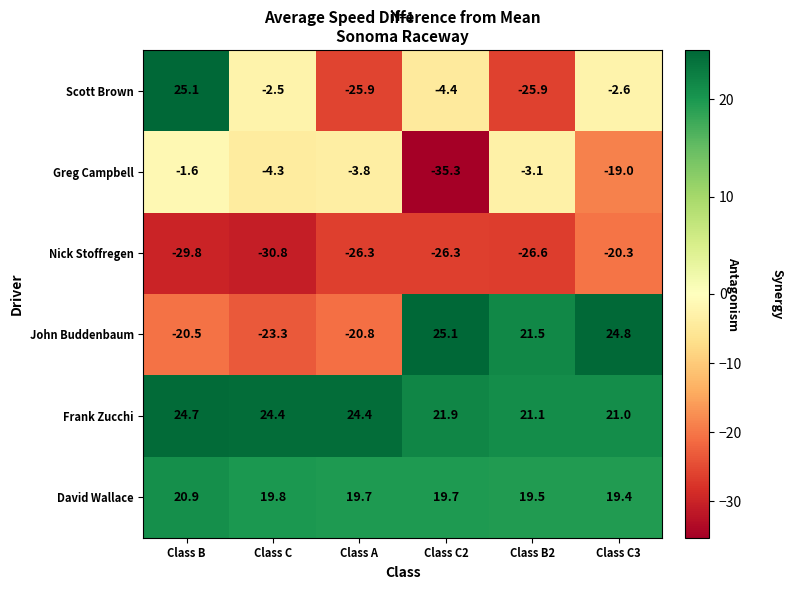

Between Class A and Class B2, which series saw the biggest shift?

John Buddenbaum